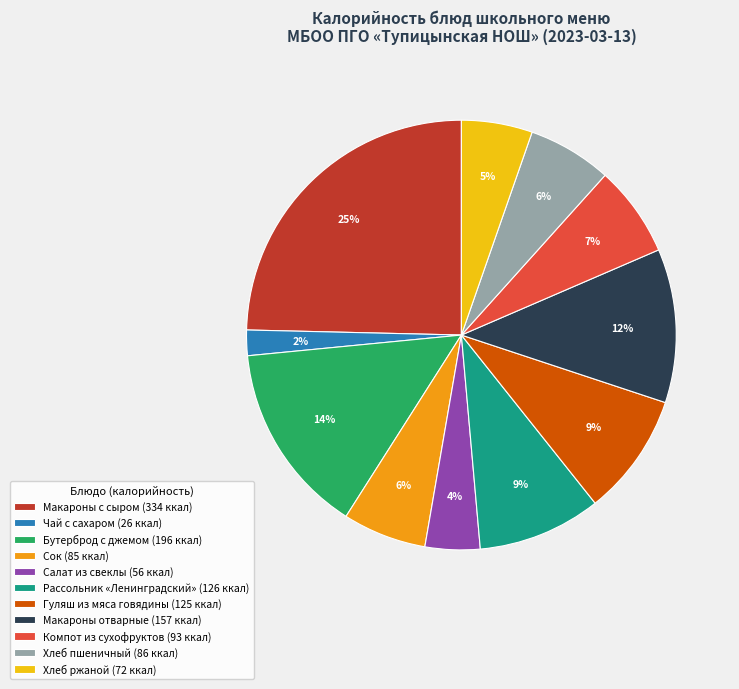

Does Салат из свеклы account for over 50% of the chart?

No